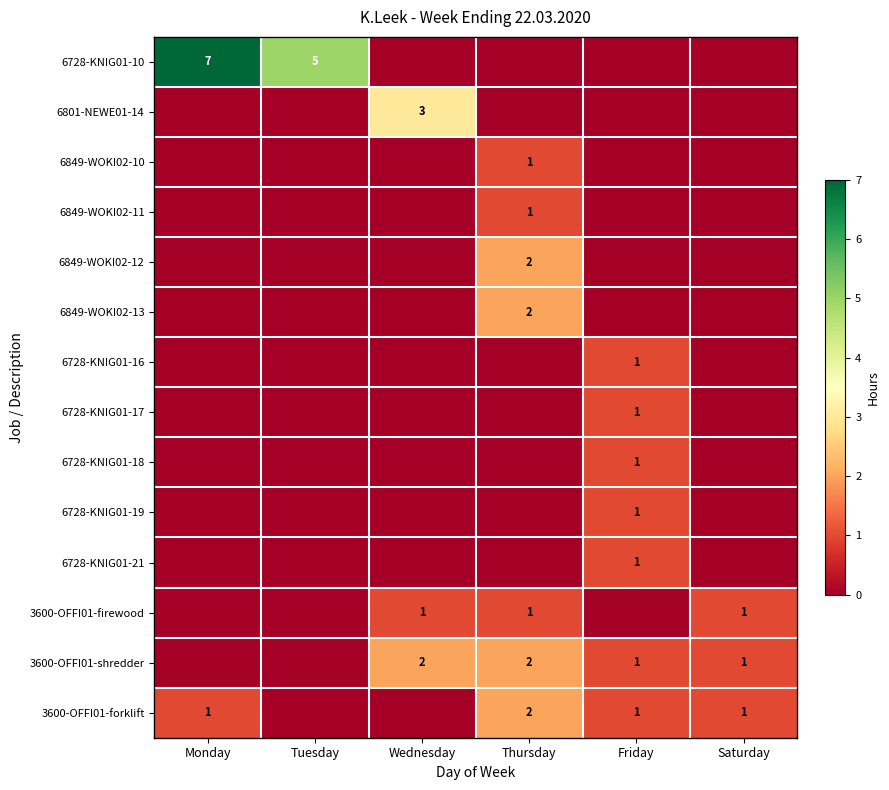

The value of 6728-KNIG01-10 at Monday is 7. True or false?

True